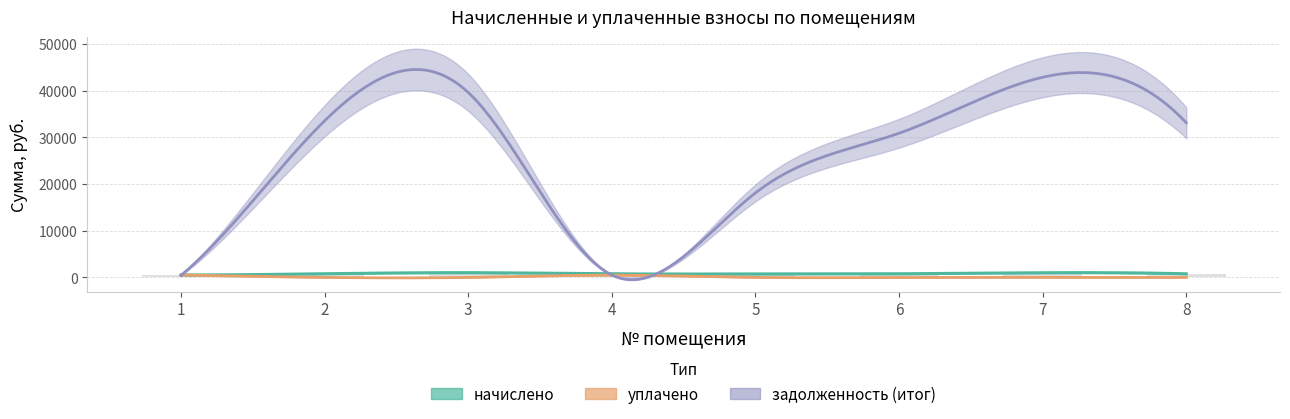

What is the difference between the highest and lowest values at 8?

33106.6